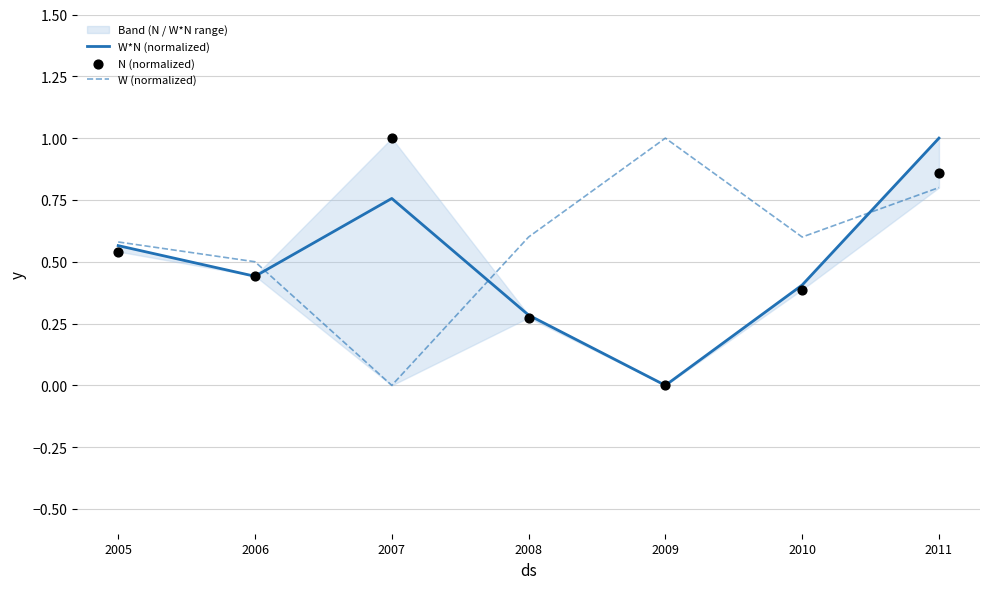

What are all the series names shown in the legend?

W*N (normalized), W (normalized), N (normalized)